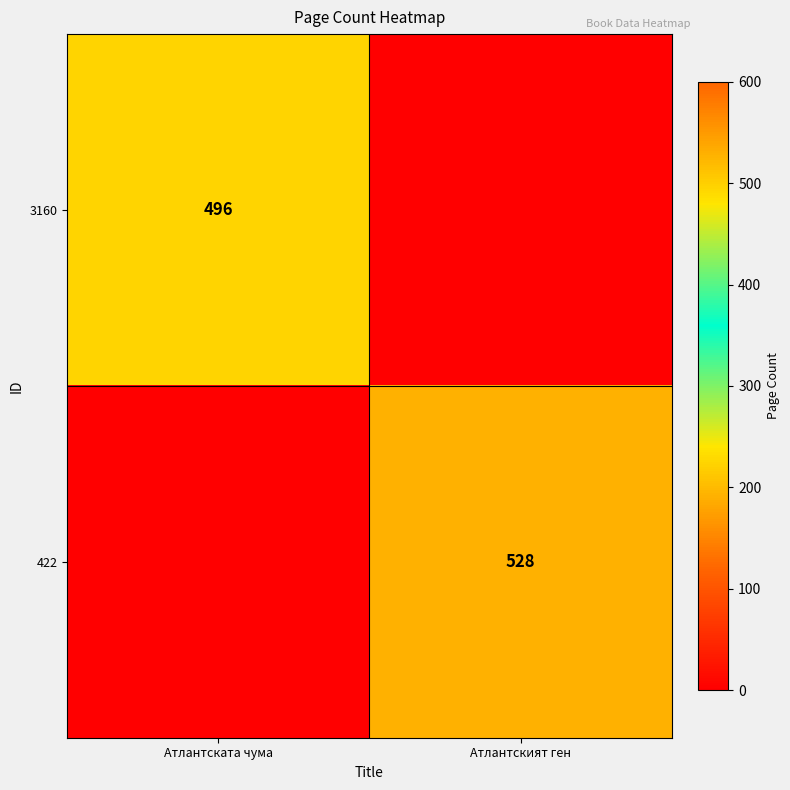

The 3160 series shows 496 at Атлантската чума. True or false?

True